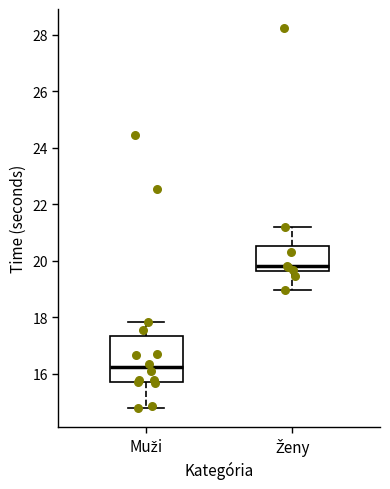

Where does the upper whisker of the box for Muži end on the y-axis? The values are not printed on the chart, so give them approximately, as read against the axis.

17.8